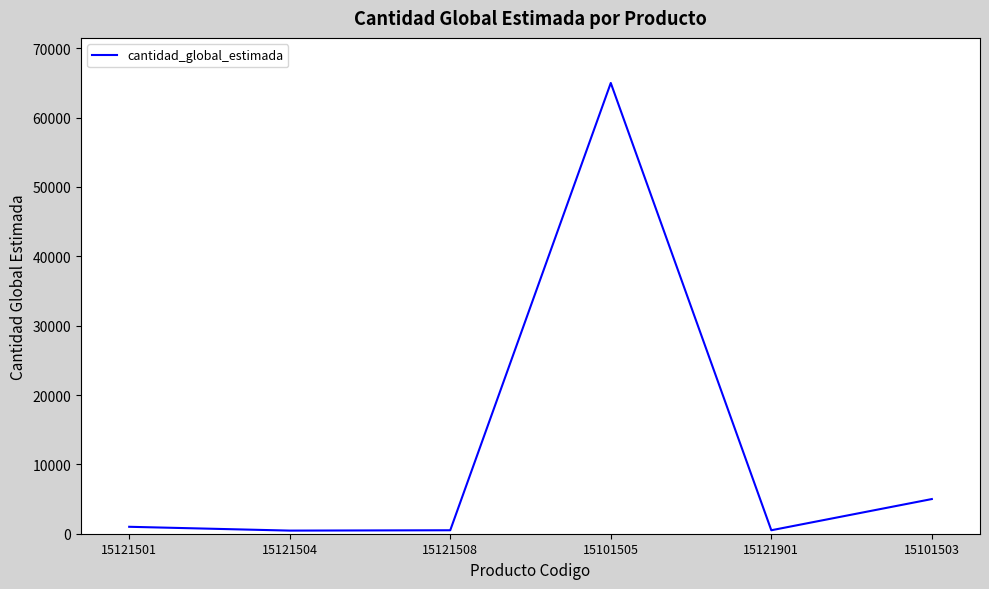

At which label is the value closest to 32725?

15101503